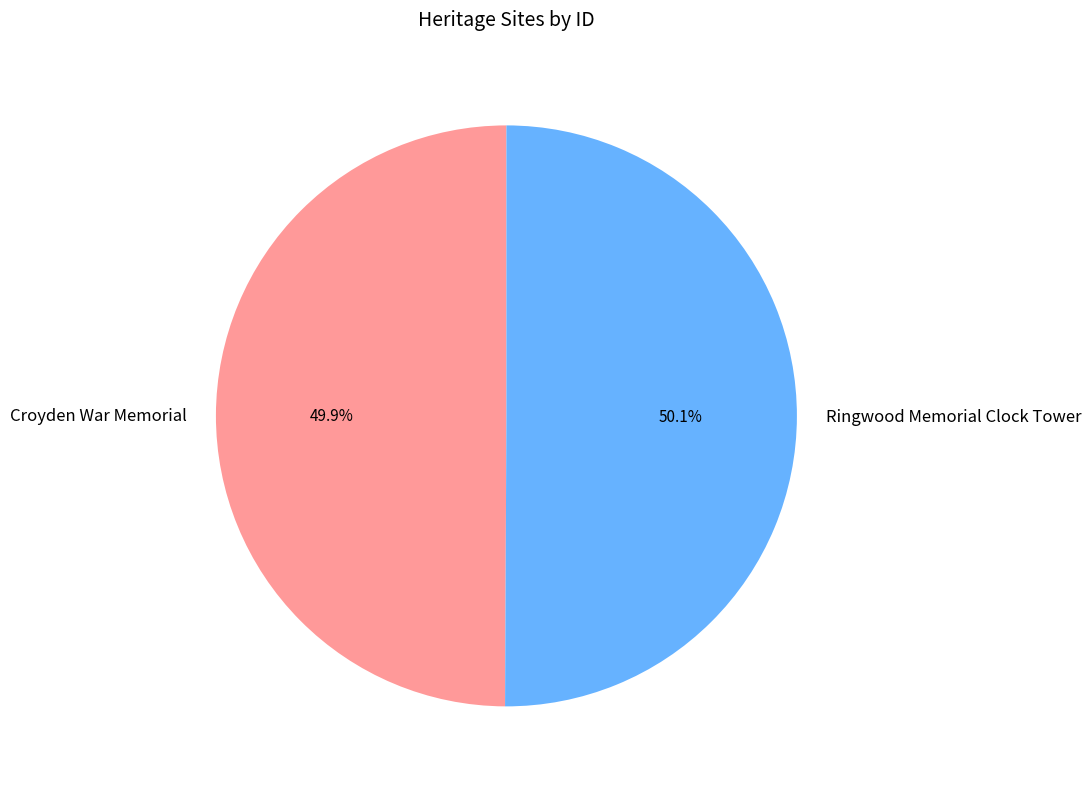

What is the total percentage of Croyden War Memorial and Ringwood Memorial Clock Tower?

100.0%